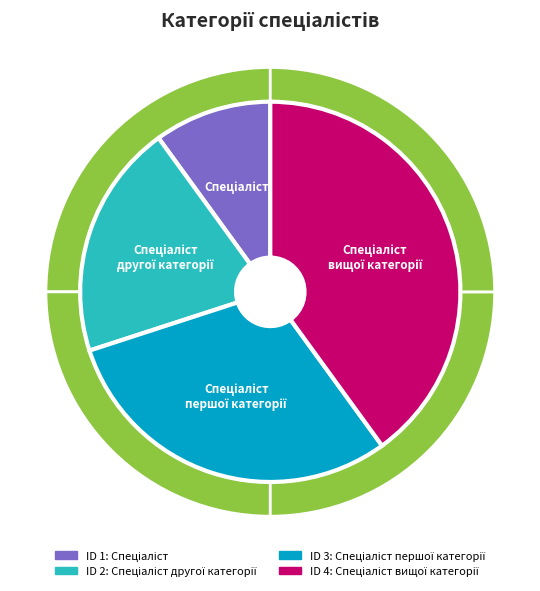

Is there a majority slice in this chart?

No